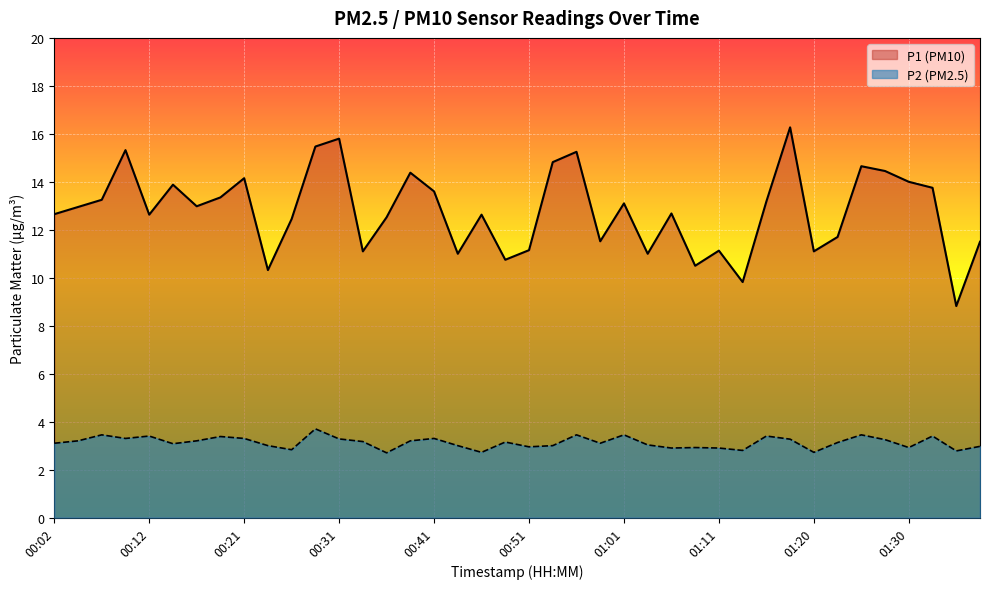

True or false: P1 and P2 cross at least once.

False